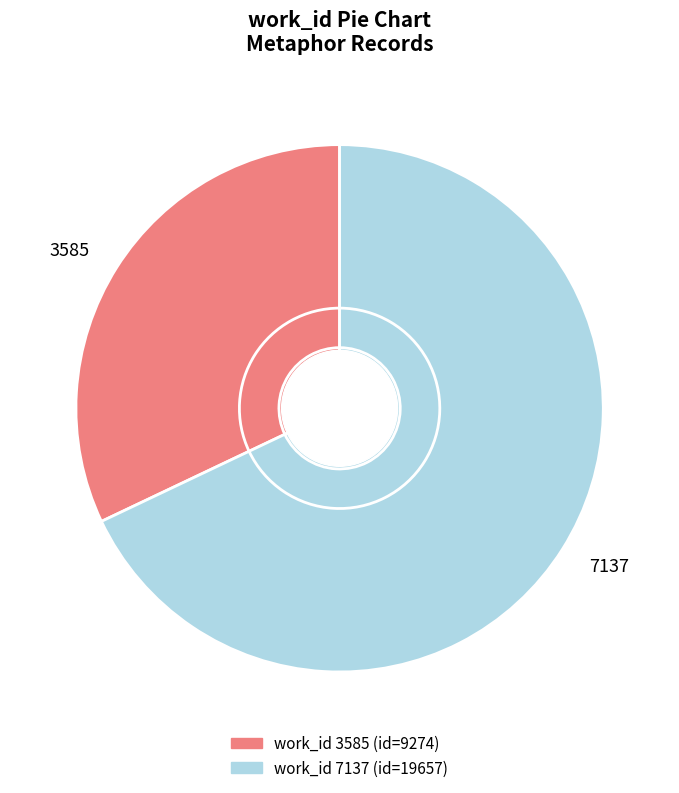

Count the number of slices in the pie.

2